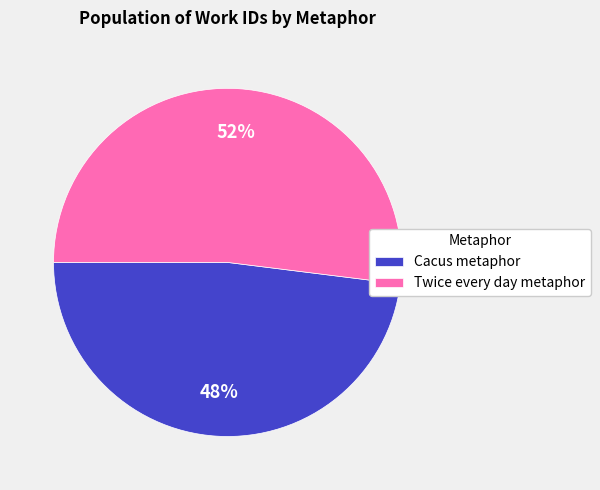

What is the smallest slice in the pie chart?

Cacus metaphor